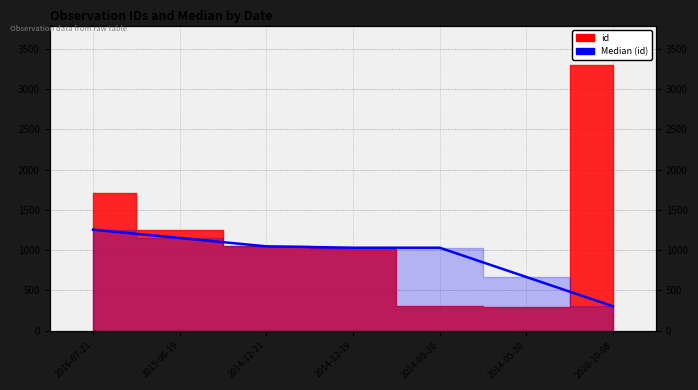

What is the average value?

925.9